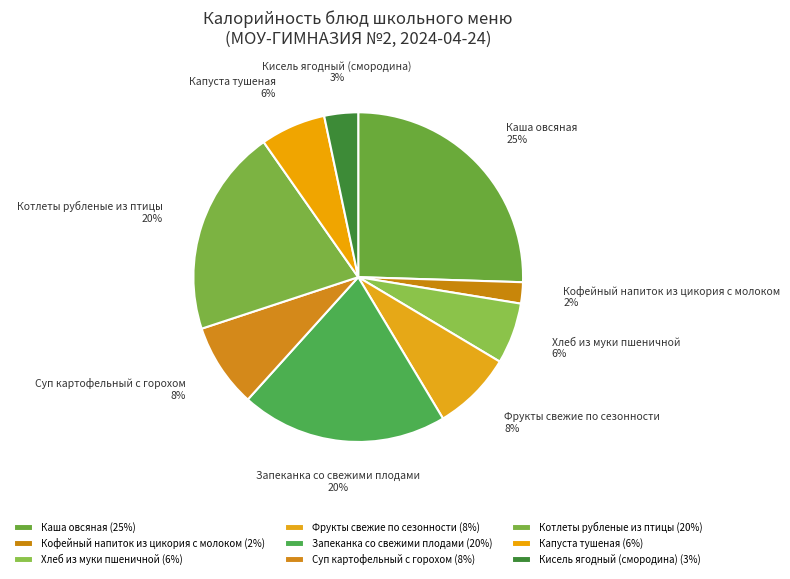

Is it true that Капуста тушеная is 13% of the pie?

False